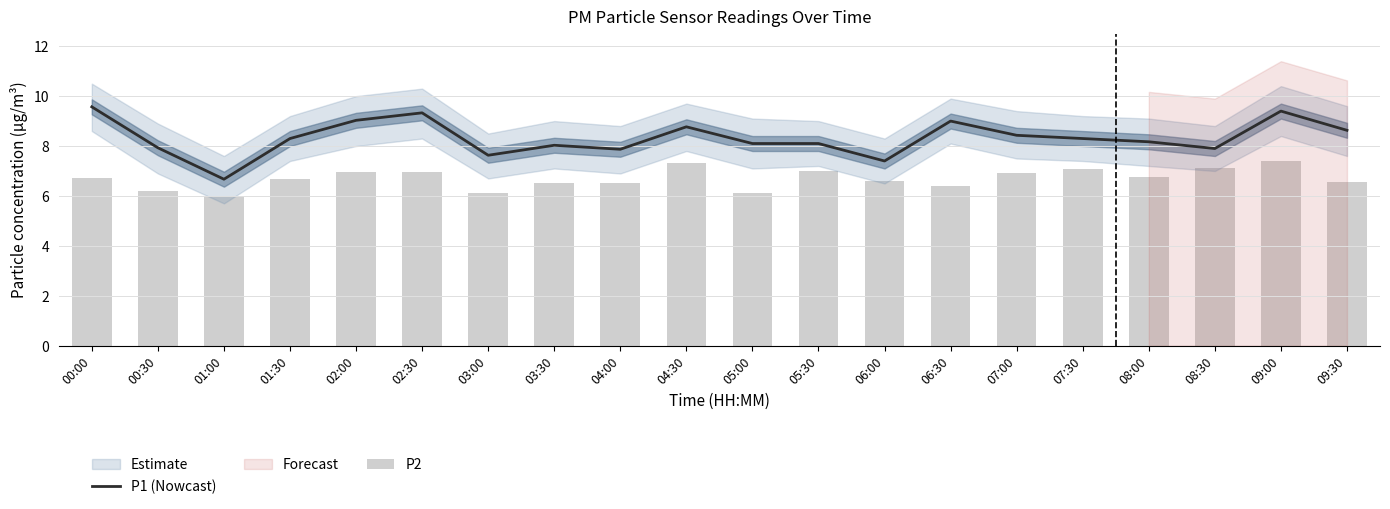

Reading left to right, what are all the values shown in this chart?

P1 (Nowcast): 9.6	7.9	6.7	8.3	9.0	9.3	7.6	8.0	7.9	8.8	8.1	8.1	7.4	9.0	8.4	8.3	8.2	7.9	9.4	8.6
P2: 6.7	6.2	6.0	6.7	7.0	7.0	6.1	6.5	6.5	7.3	6.1	7.0	6.6	6.4	6.9	7.1	6.8	7.1	7.4	6.6